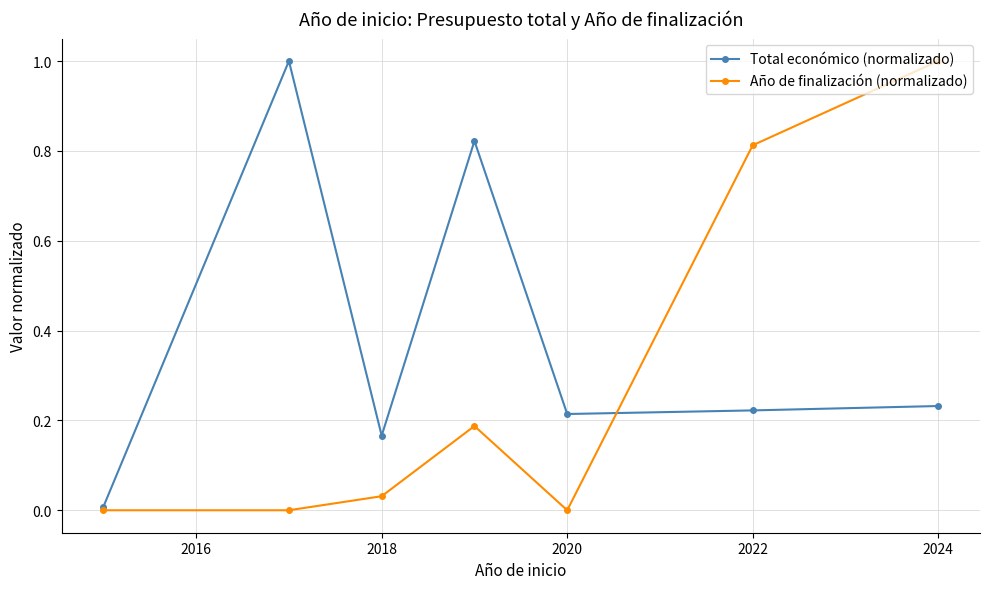

Which series ends up on top after the final intersection of Año de finalización (normalizado) and Total económico (normalizado)?

Año de finalización (normalizado)